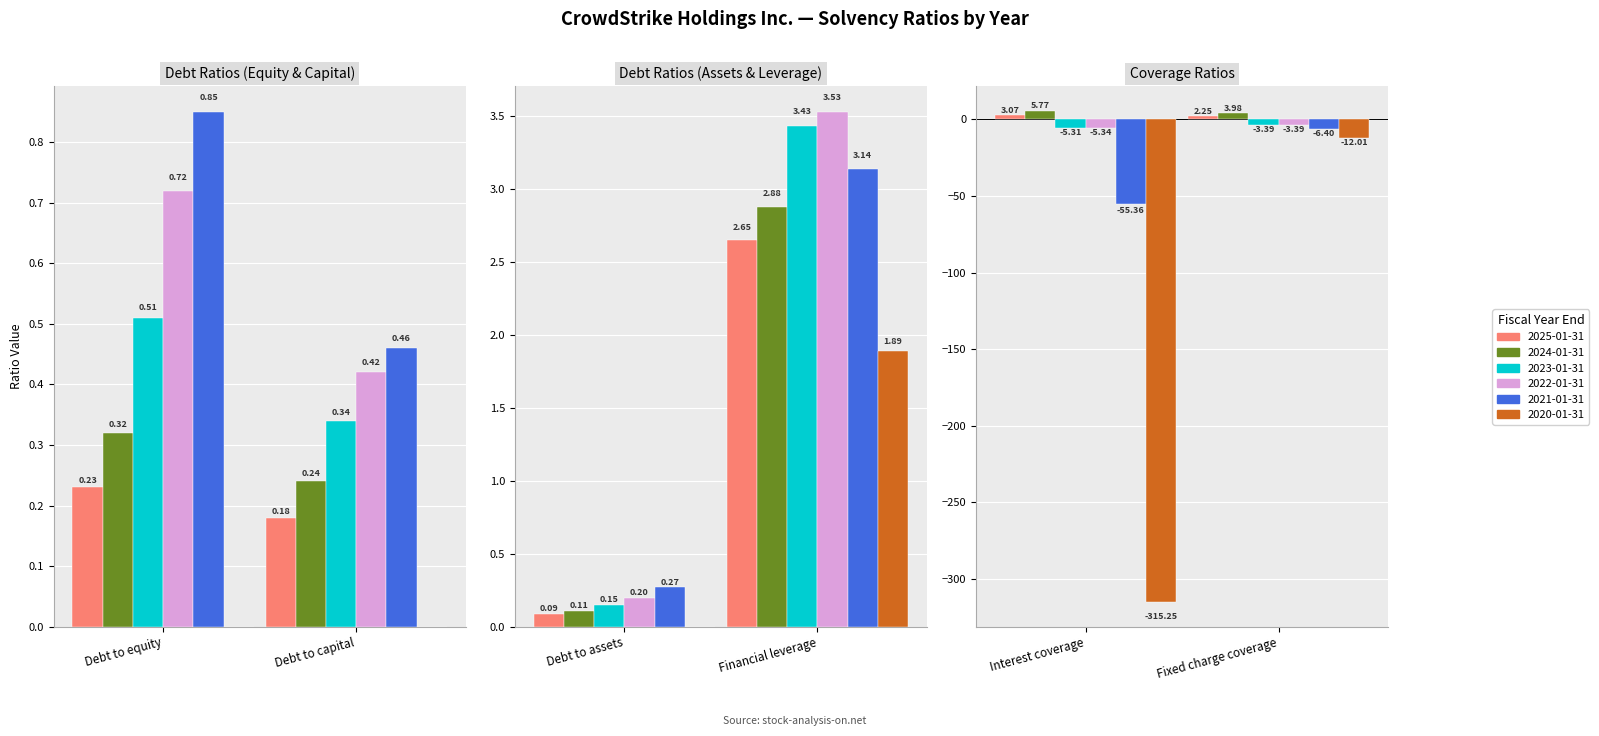

The value of 2021-01-31 at Interest coverage is -55.4. True or false?

True